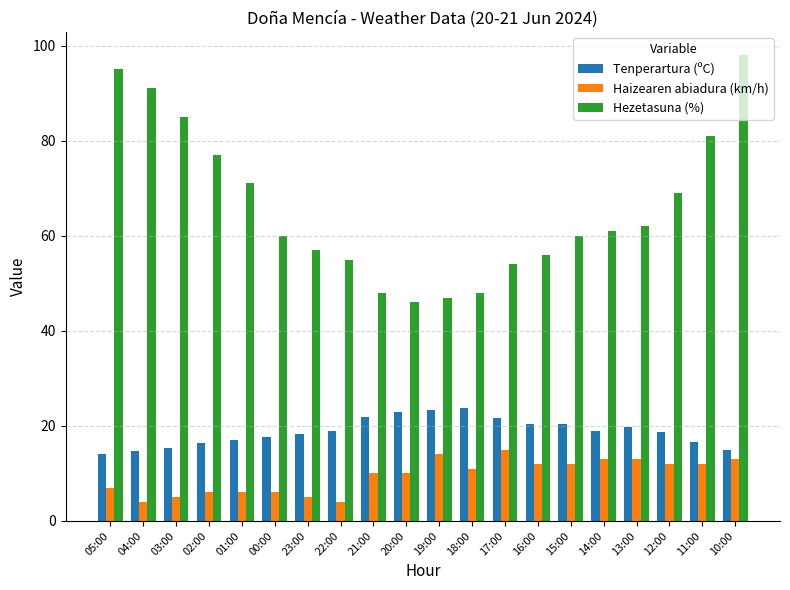

The Hezetasuna (%) series shows 71.0 at 01:00. True or false?

True